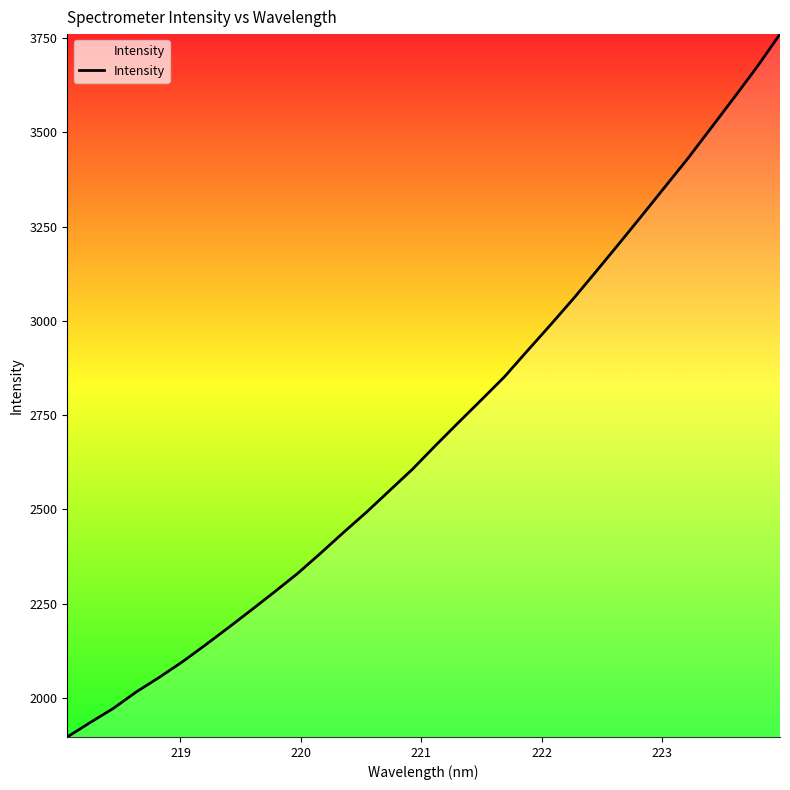

What is the greatest value displayed?

3760.3